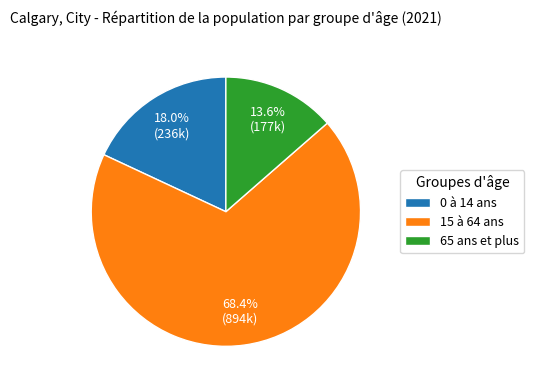

How much of the chart is everything except 0 à 14 ans?

82.0%